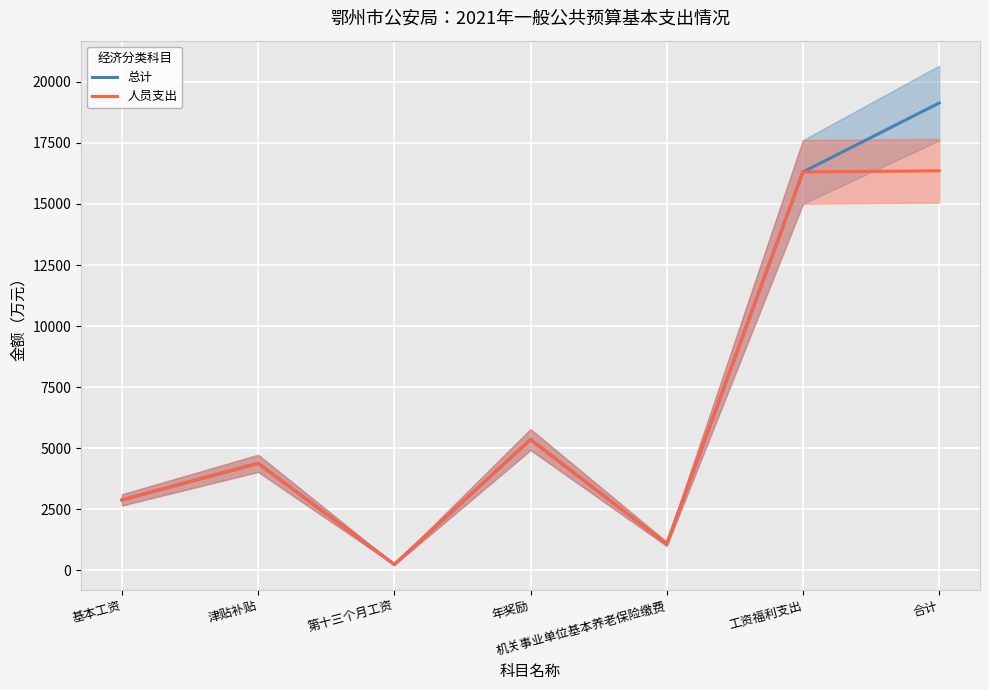

What are all the series names shown in the legend?

总计, 人员支出